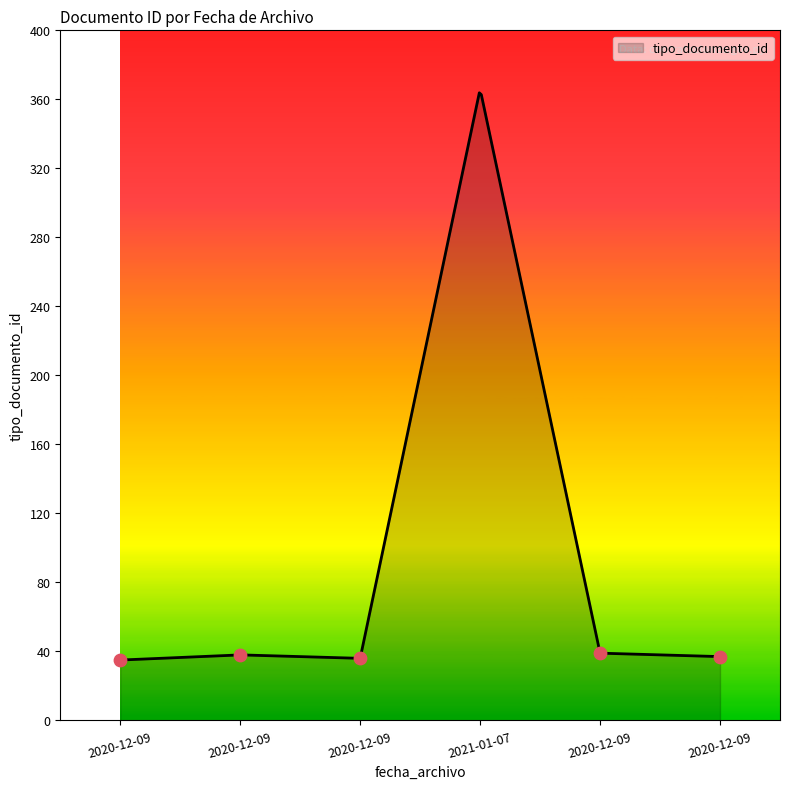

What is the change in value from 2020-12-09 to 2021-01-07?

+328